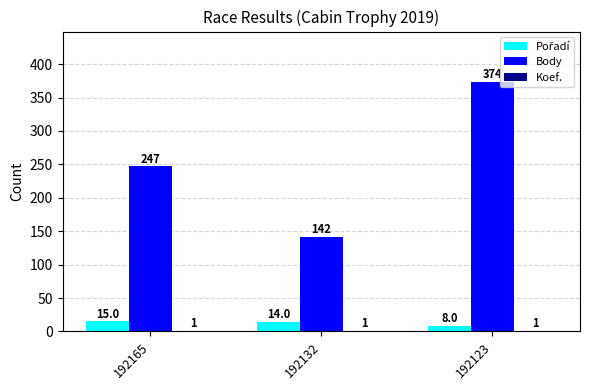

How many Body values are between 142 and 374?

3